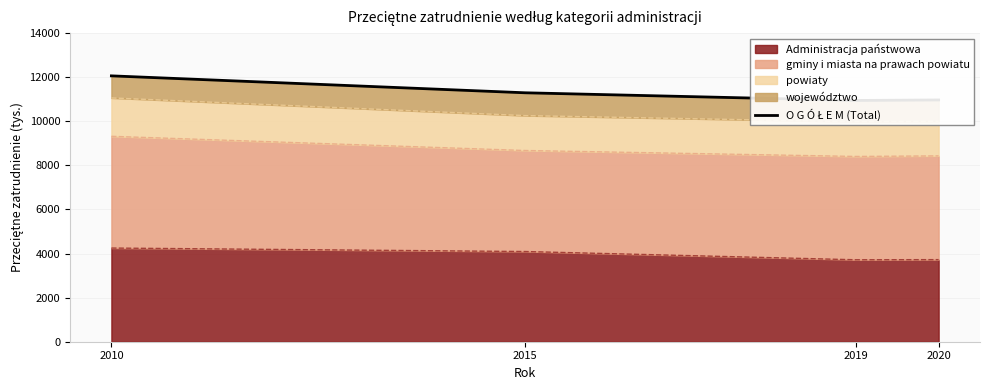

What is the greatest value displayed?

12061